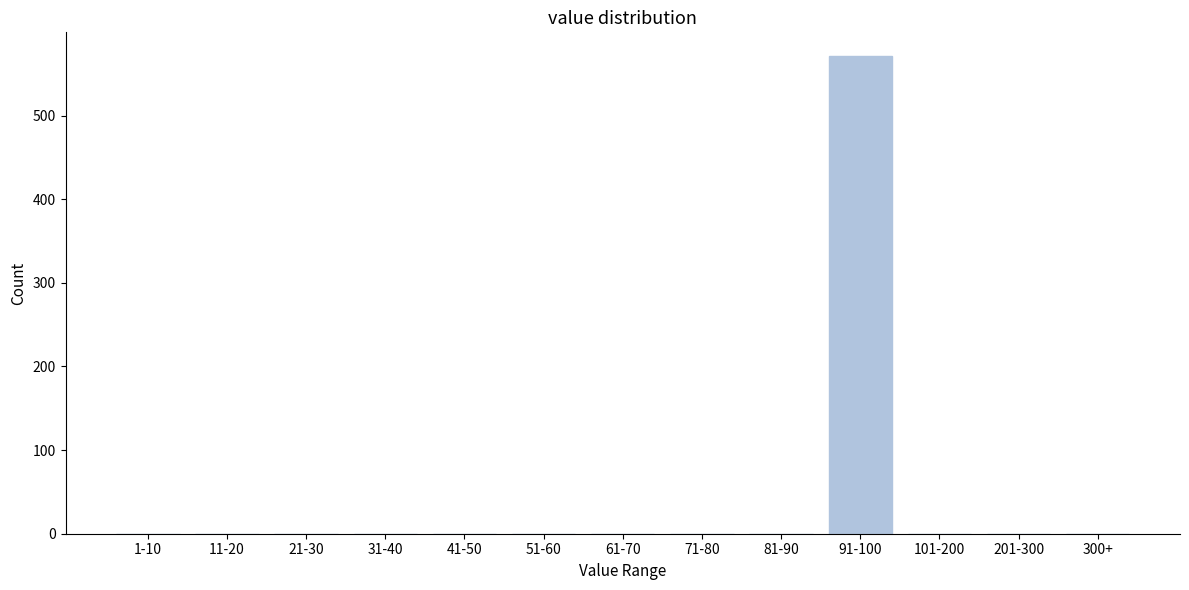

Reading right to left, extract all data points from this chart.

300+=0	201-300=0	101-200=0	91-100=571	81-90=0	71-80=0	61-70=0	51-60=0	41-50=0	31-40=0	21-30=0	11-20=0	1-10=0